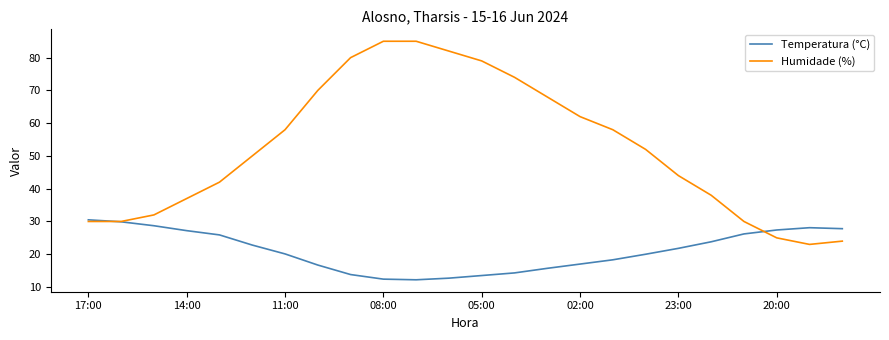

List the series in order of their peak value, highest first.

Humidade (%), Temperatura (°C)